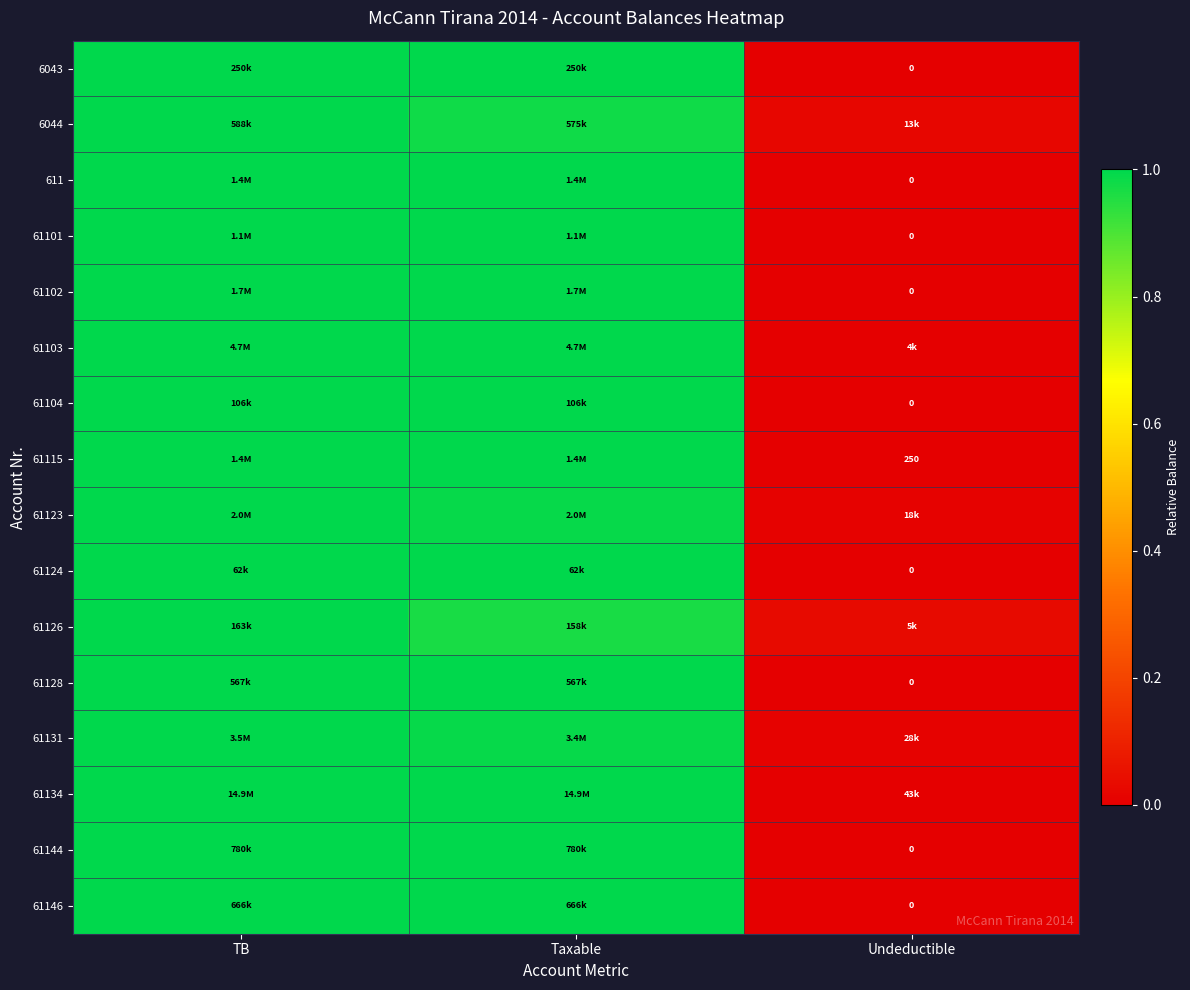

What is the difference between the maximum and minimum values in the 61128 series?

1.0